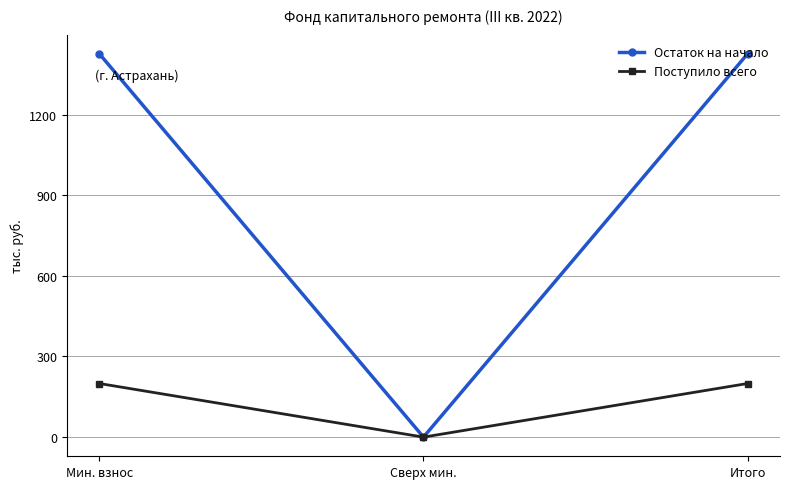

Which label corresponds to the smallest value in the chart?

Сверх мин.